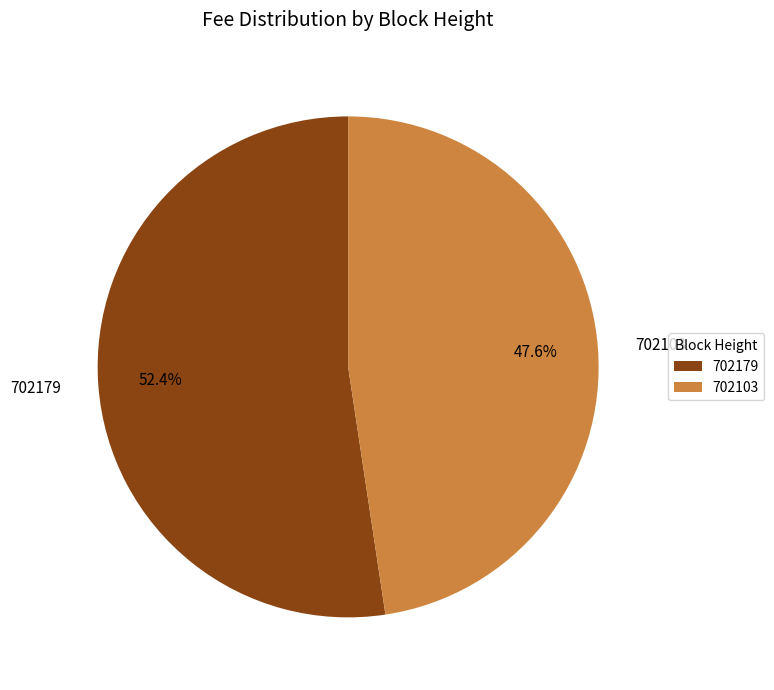

Which category has the biggest portion of the pie?

702179